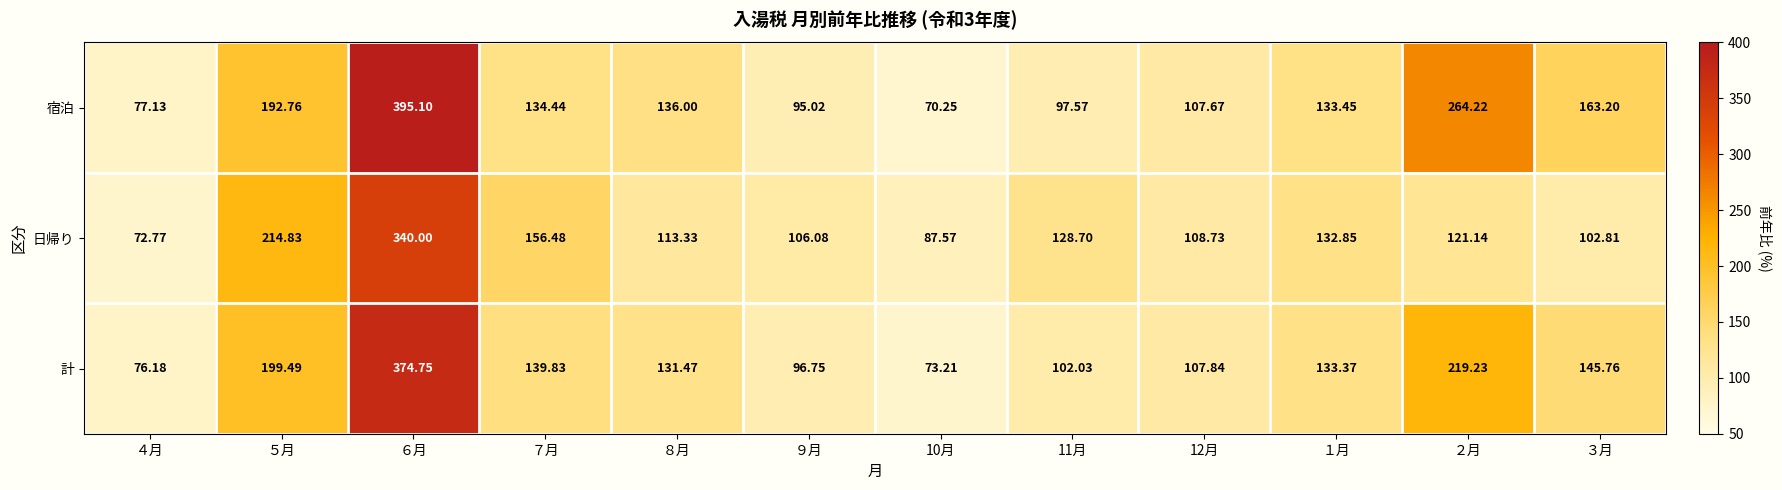

List the series in order of their overall mean, lowest first.

日帰り, 計, 宿泊